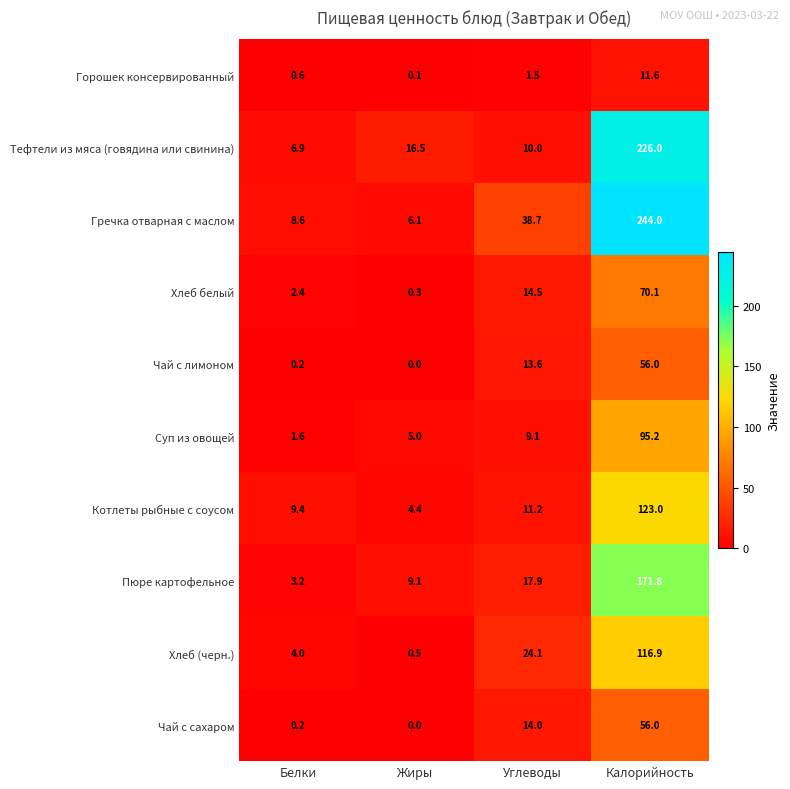

Which category has the lowest value in the Котлеты рыбные с соусом series?

Жиры